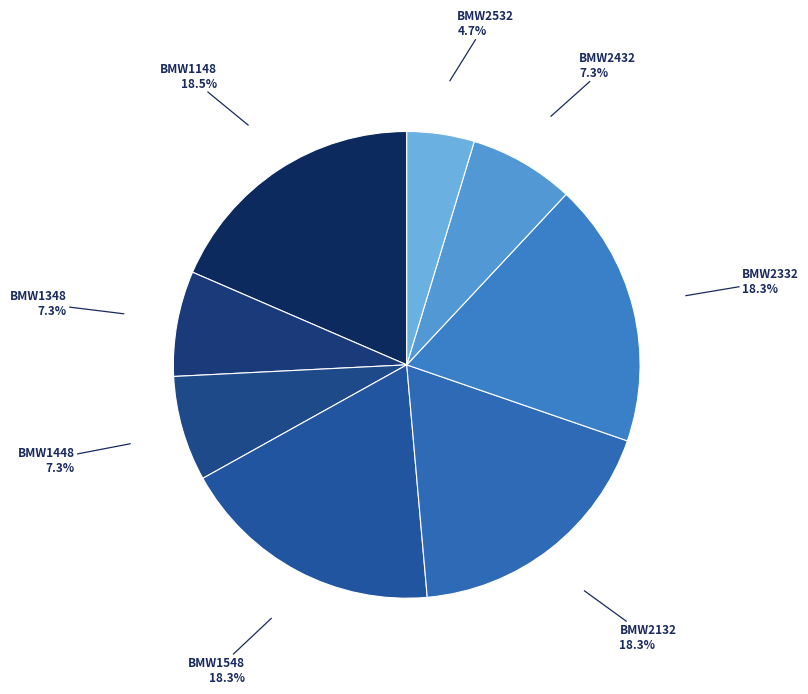

Which category has the smallest portion of the pie?

BMW2532